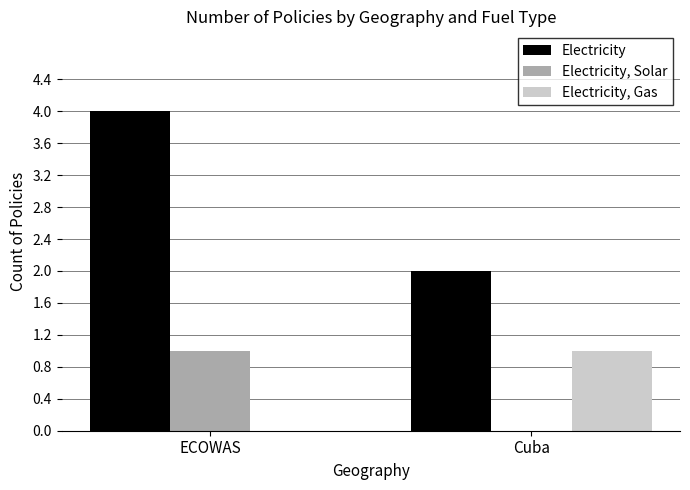

What is the sum of all Electricity values?

6